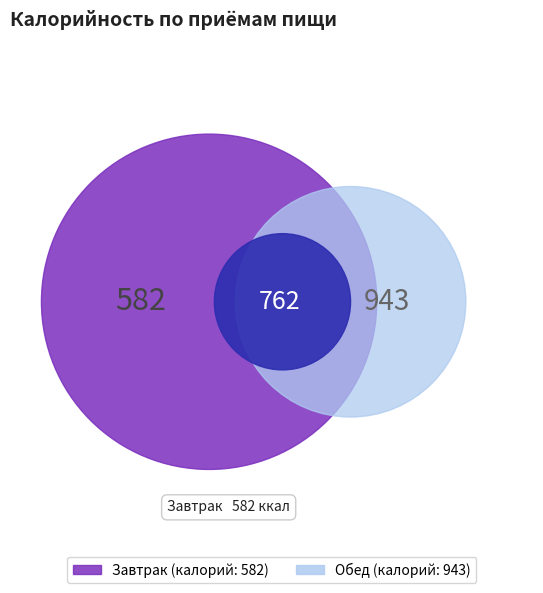

To the nearest percent, what is the combined percentage of Обед and Завтрак?

100%